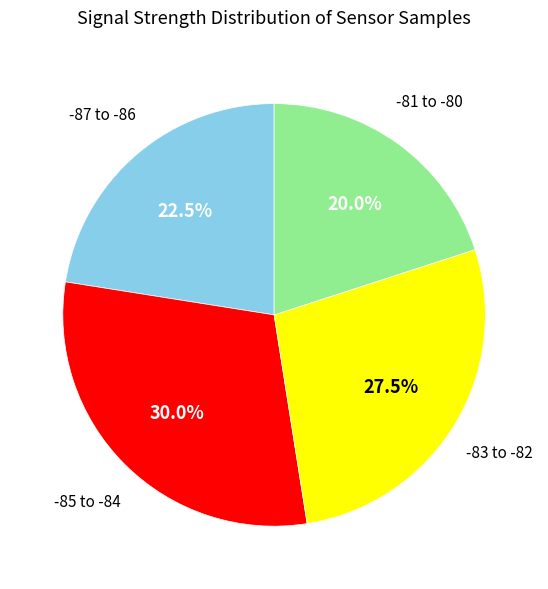

Does any single category account for the majority?

No